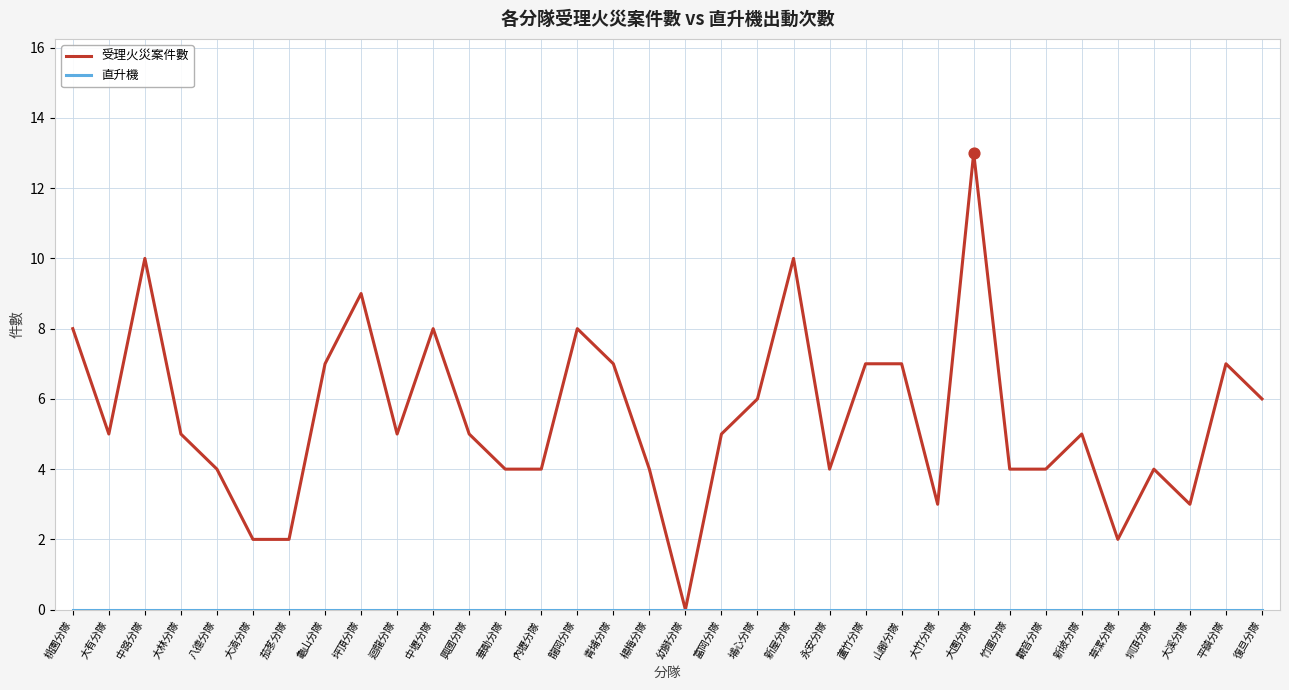

Which series has the largest total across all categories?

受理火災案件數